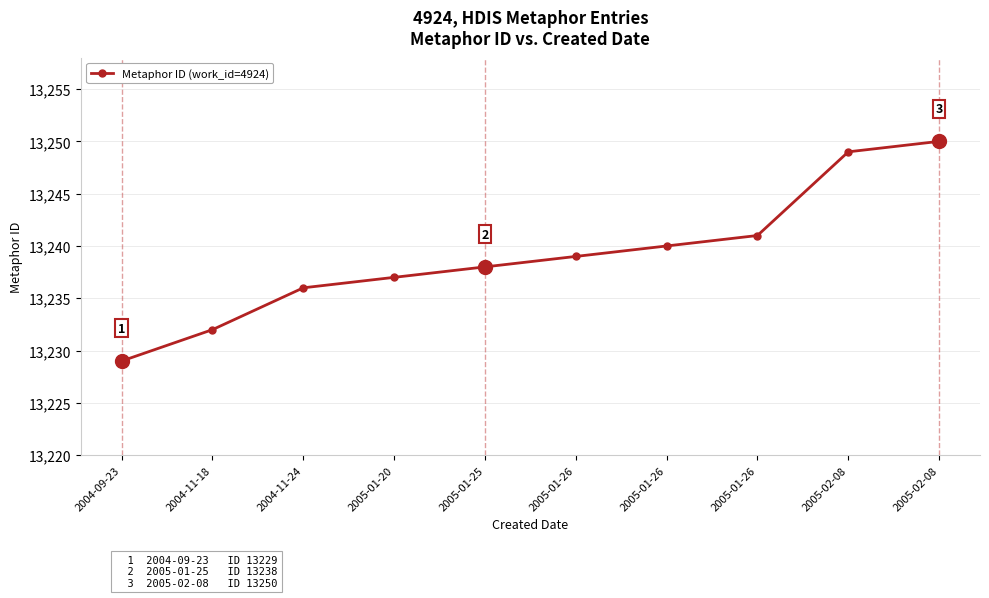

The chart shows a value of 13238 at 2005-01-25. True or false?

True